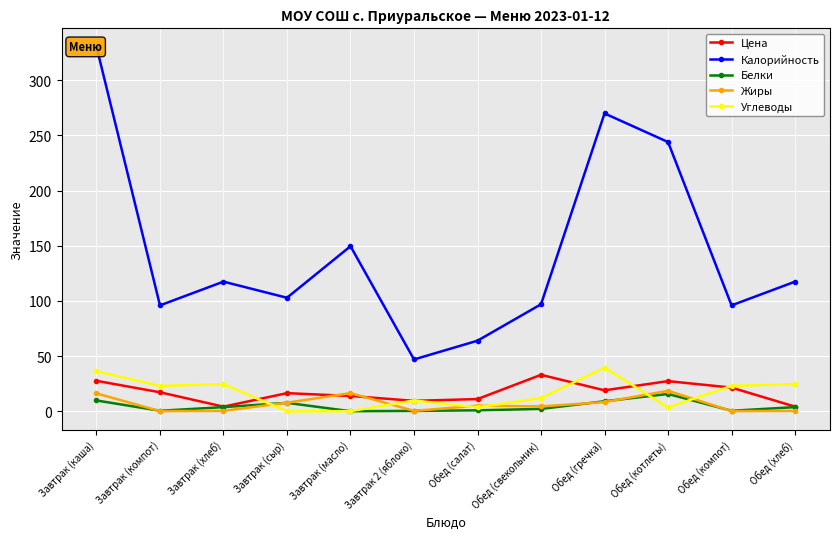

What is the spread (max minus min) of values at Завтрак 2 (яблоко)?

46.6